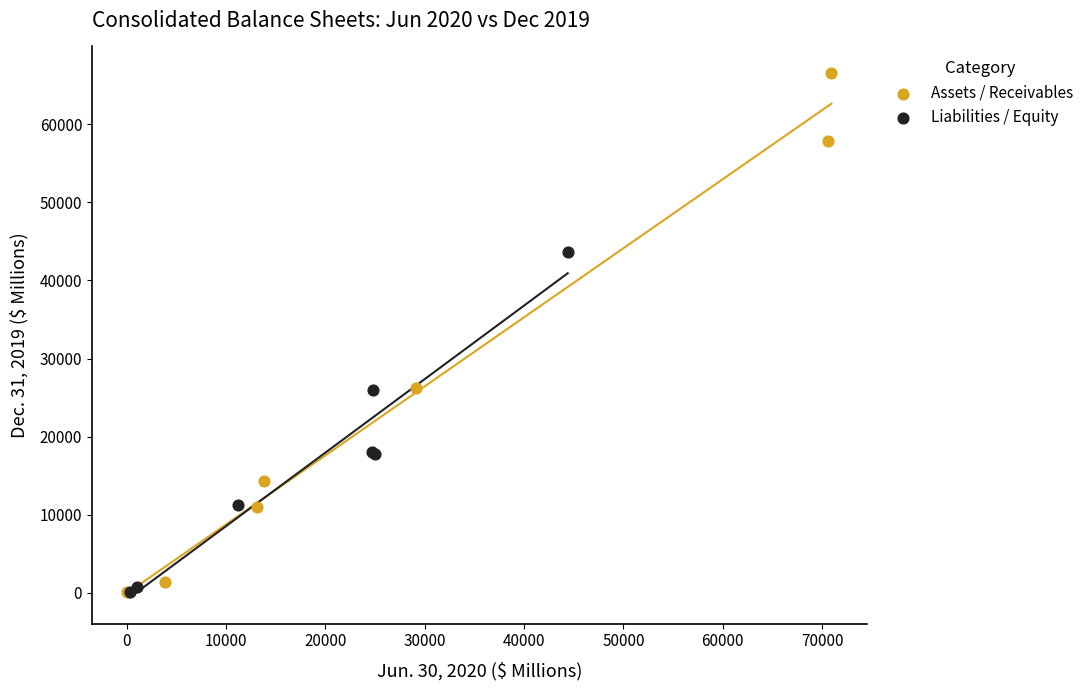

Which series contains the highest Y value?

Assets / Receivables